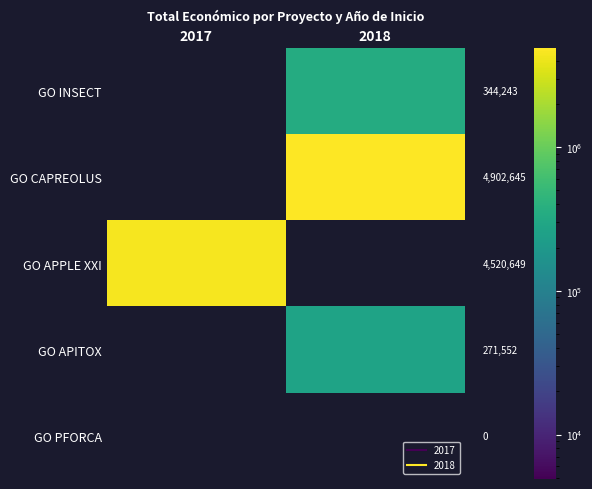

Reading left to right, transcribe all the data shown in this chart.

GO INSECT: 2017=0	2018=344243
GO CAPREOLUS: 2017=0	2018=4902645
GO APPLE XXI: 2017=4520649	2018=0
GO APITOX: 2017=0	2018=271552
GO PFORCA: 2017=0	2018=0